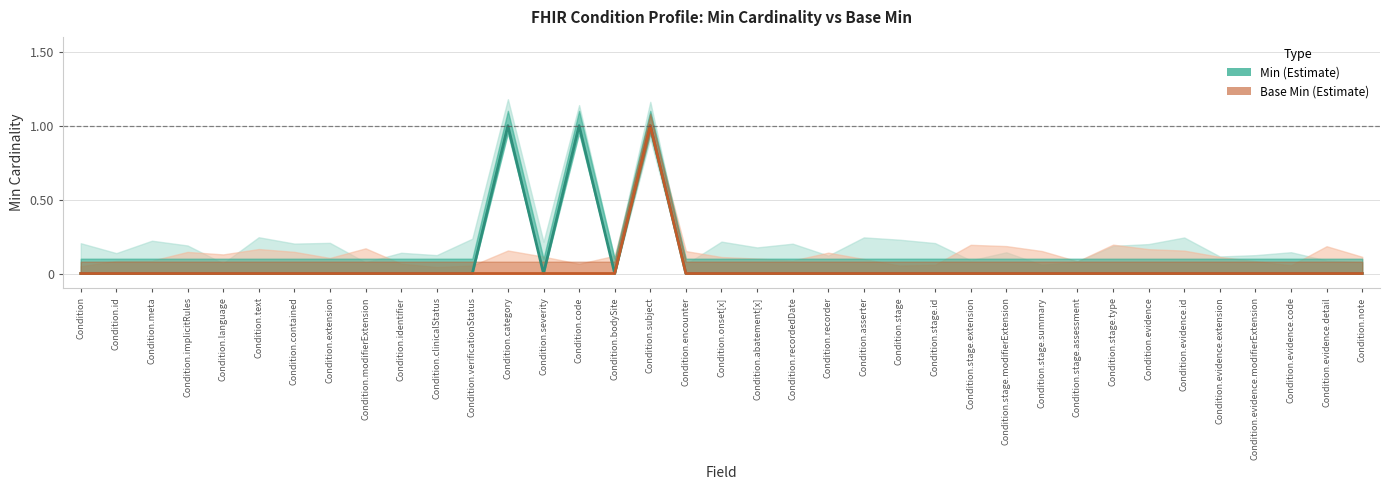

What are all the series names shown in the legend?

Min, Base Min